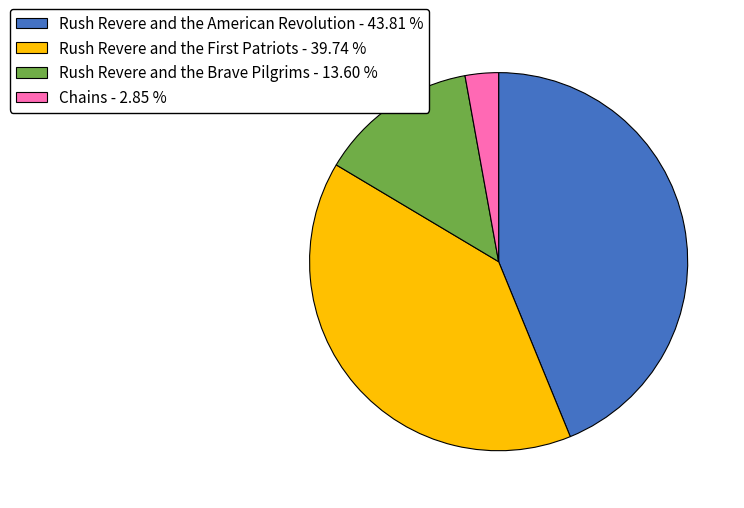

How many segments does this pie chart have?

4